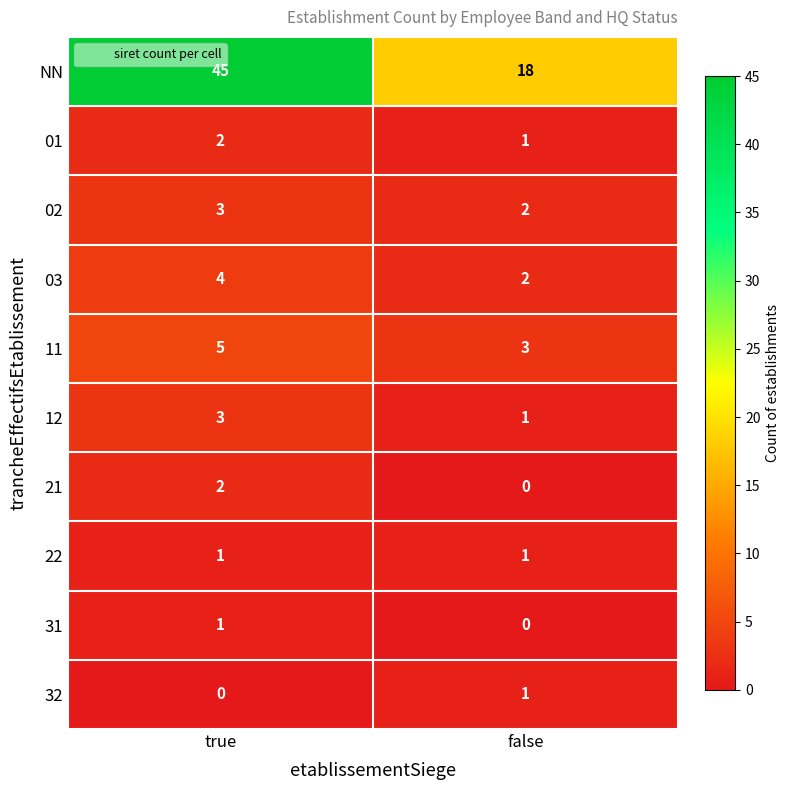

What is the maximum value shown in the chart?

45